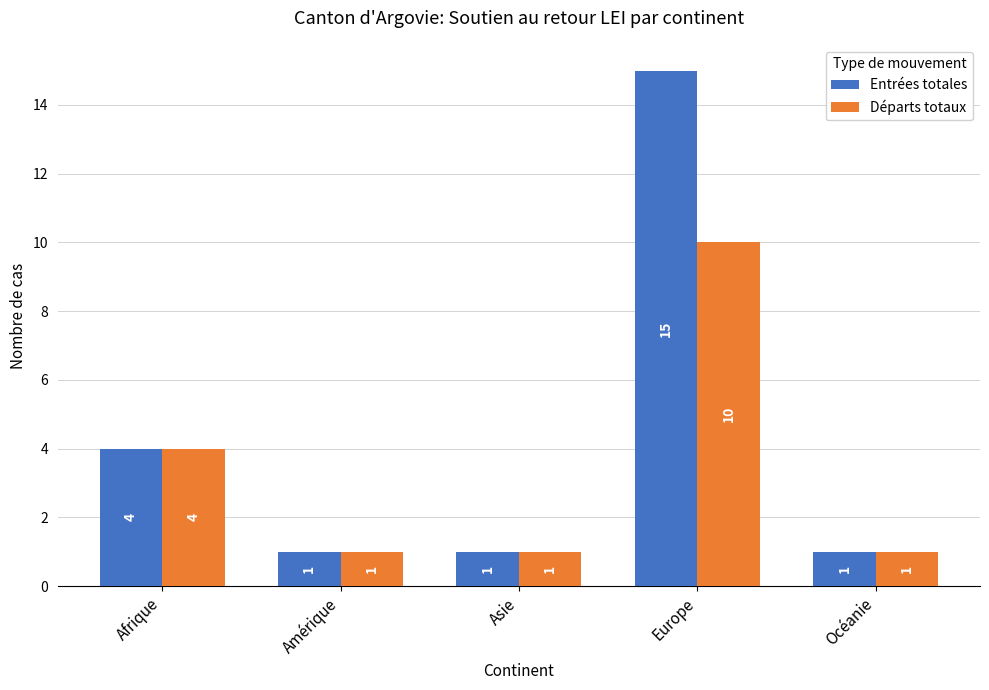

What is the difference between the maximum and second lowest values in the Départs totaux series?

9